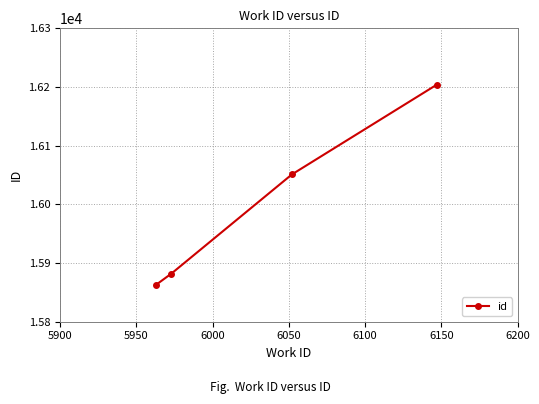

What is the minimum value shown in the chart?

15863